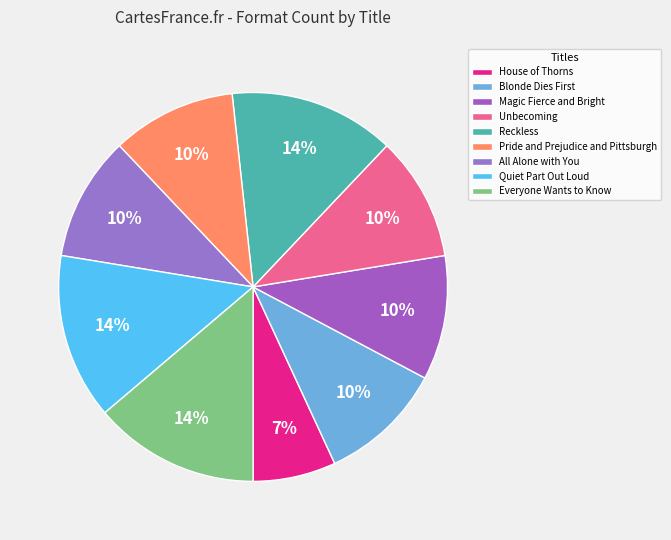

How many slices are in this pie chart?

9